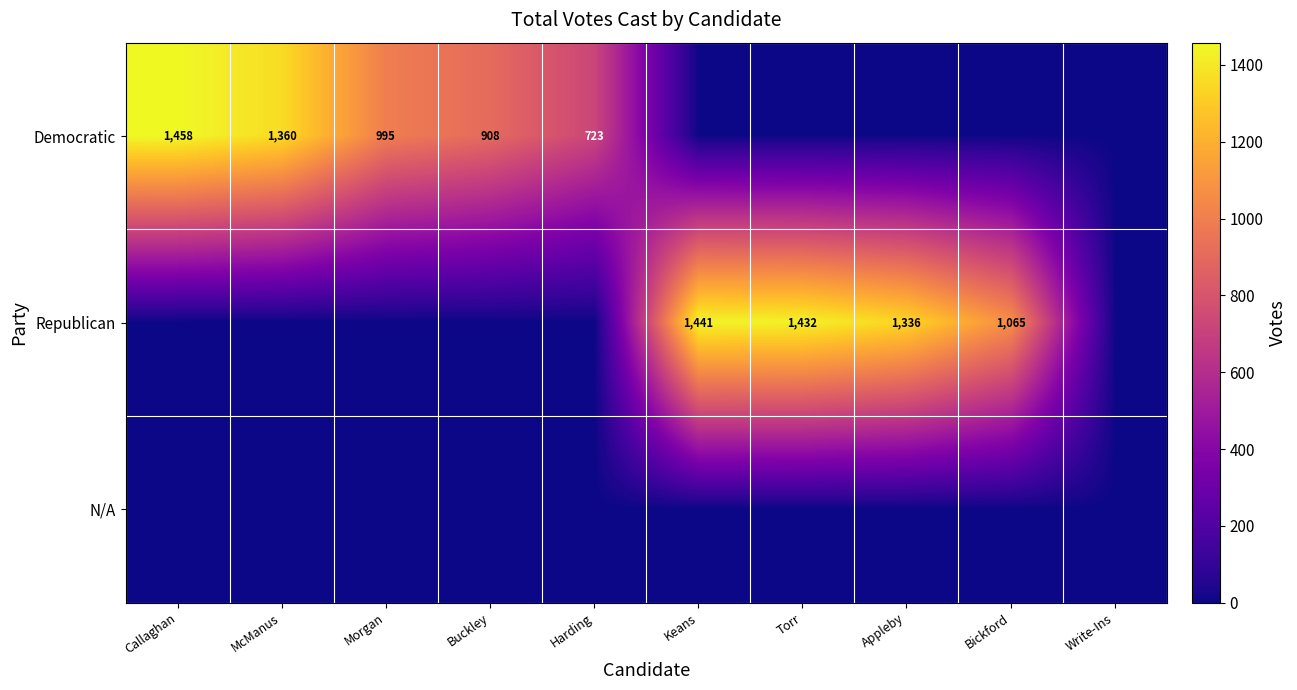

What is the difference between the Democratic values at McManus and Harding?

637